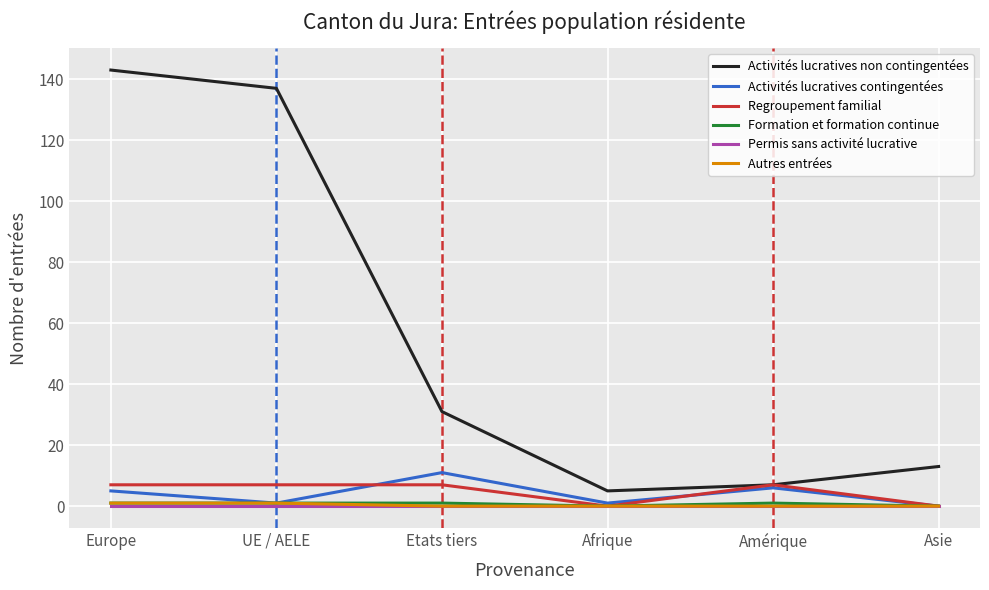

What is the highest value of the Activités lucratives non contingentées series?

143